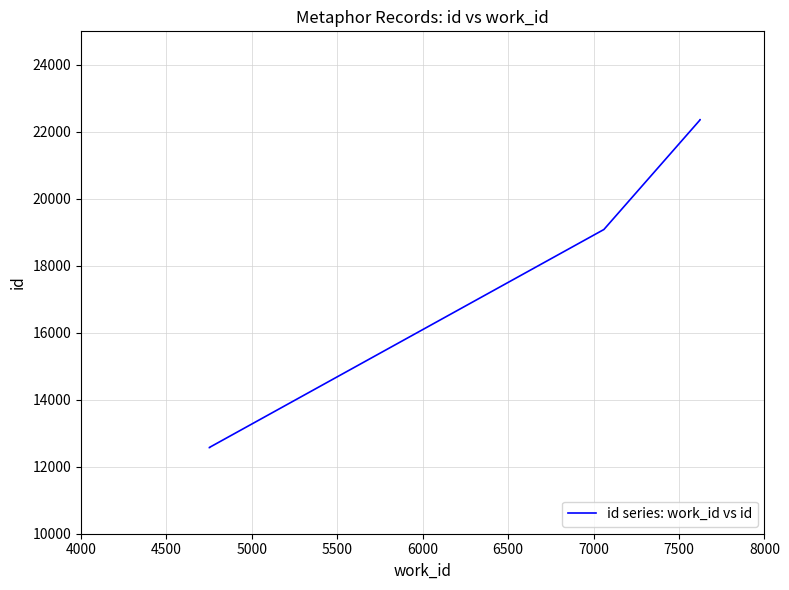

What is the value of the 4th point from the left?

22357